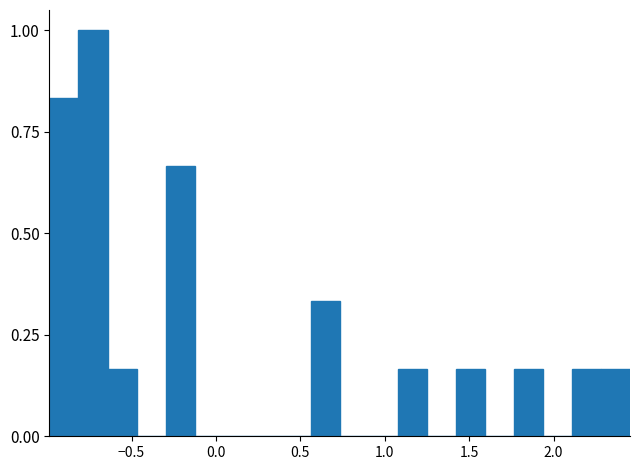

Around what value on the x-axis is the tallest bar? Give the approximate position of its centre, as read against the axis.

-0.75